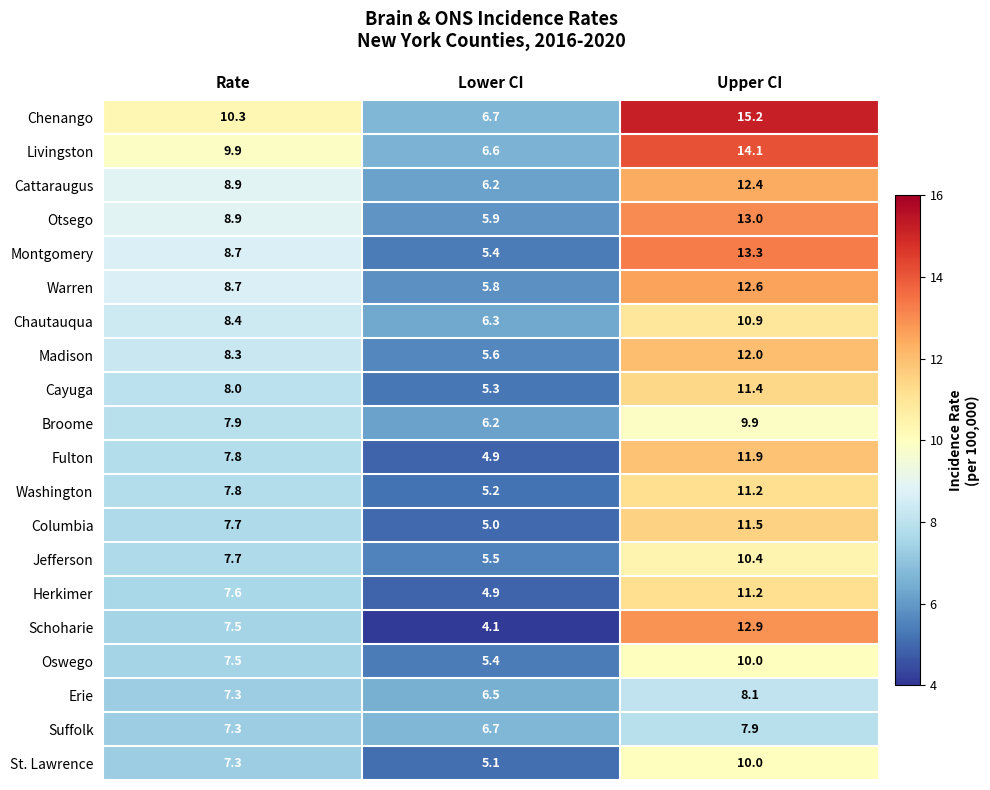

What is the maximum value shown in the chart?

15.2